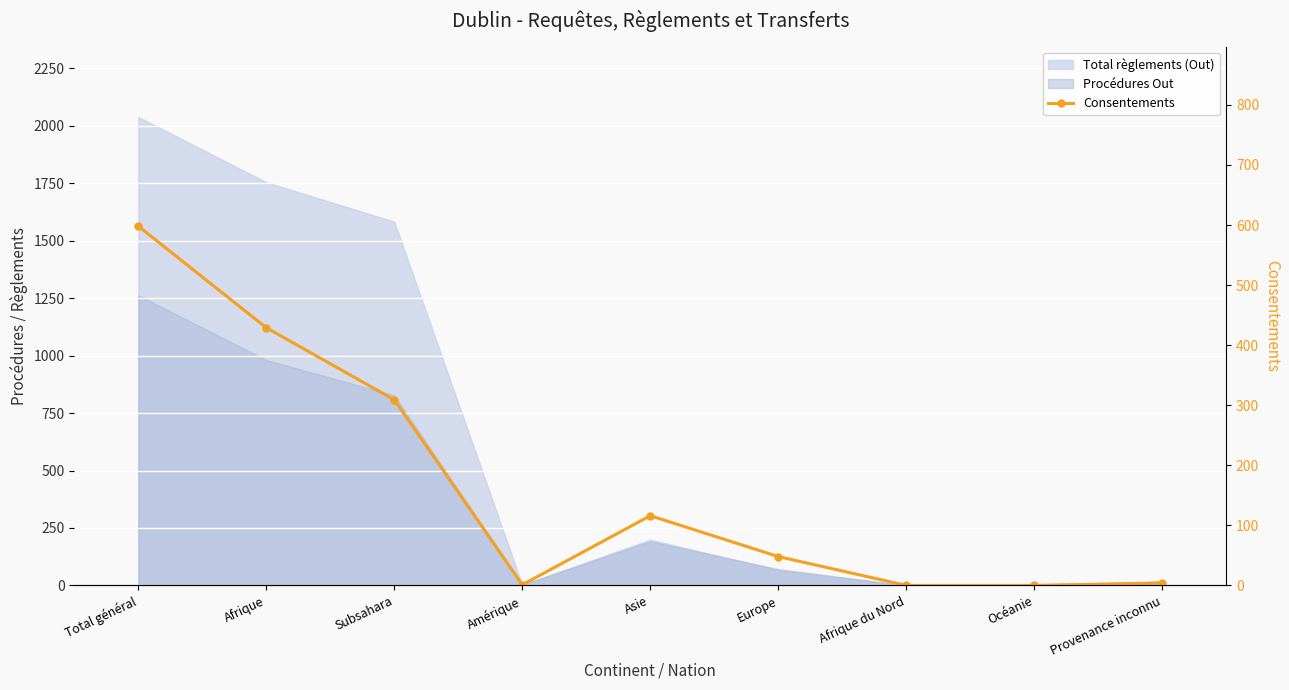

What is the sum of all values?

1505